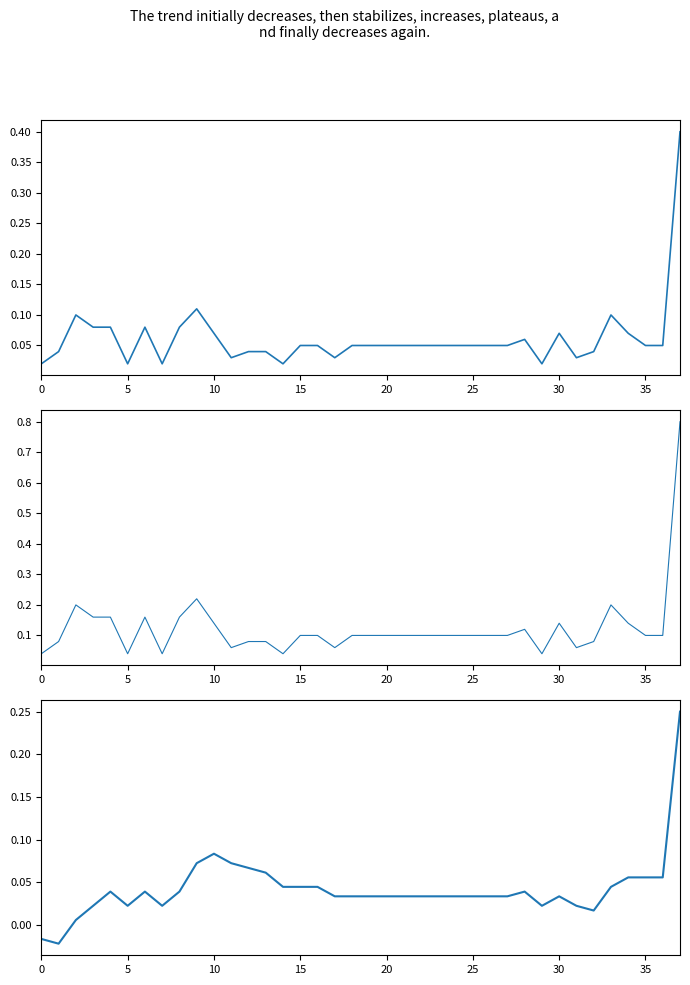

What is the difference between the second highest and minimum values?

0.1